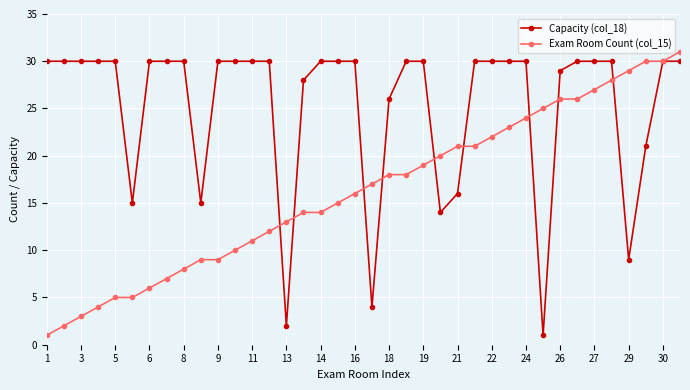

Which series has the largest total across all categories?

Capacity (col_18)